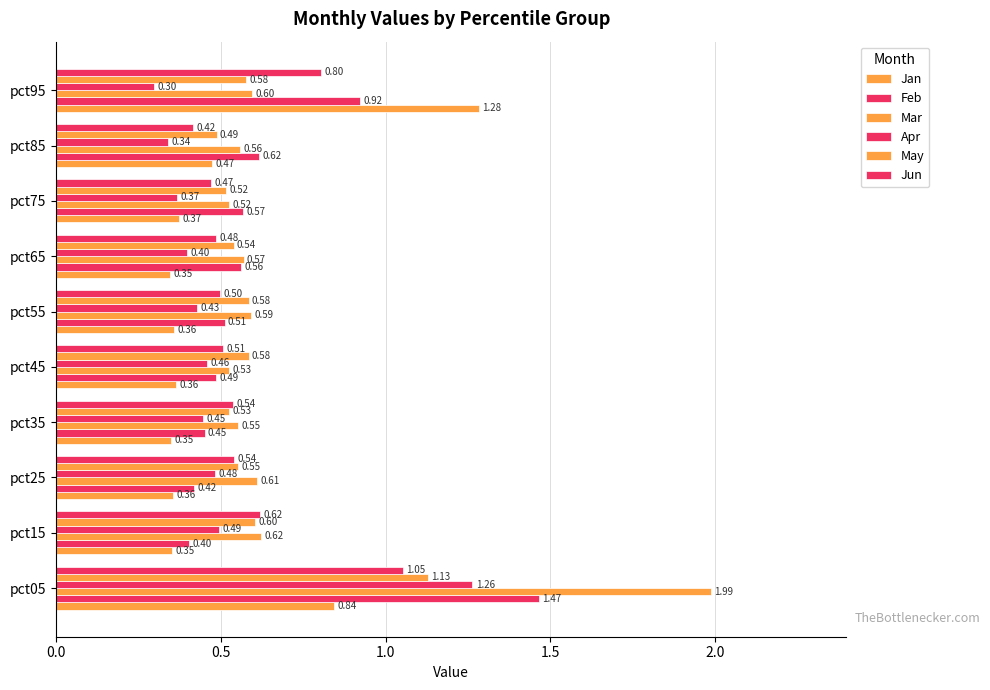

How many bars are there in total?

60